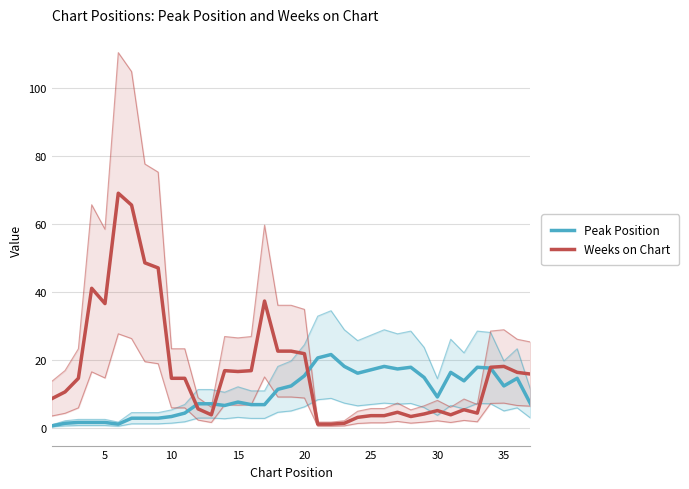

Which series has the widest spread of values?

Weeks on Chart